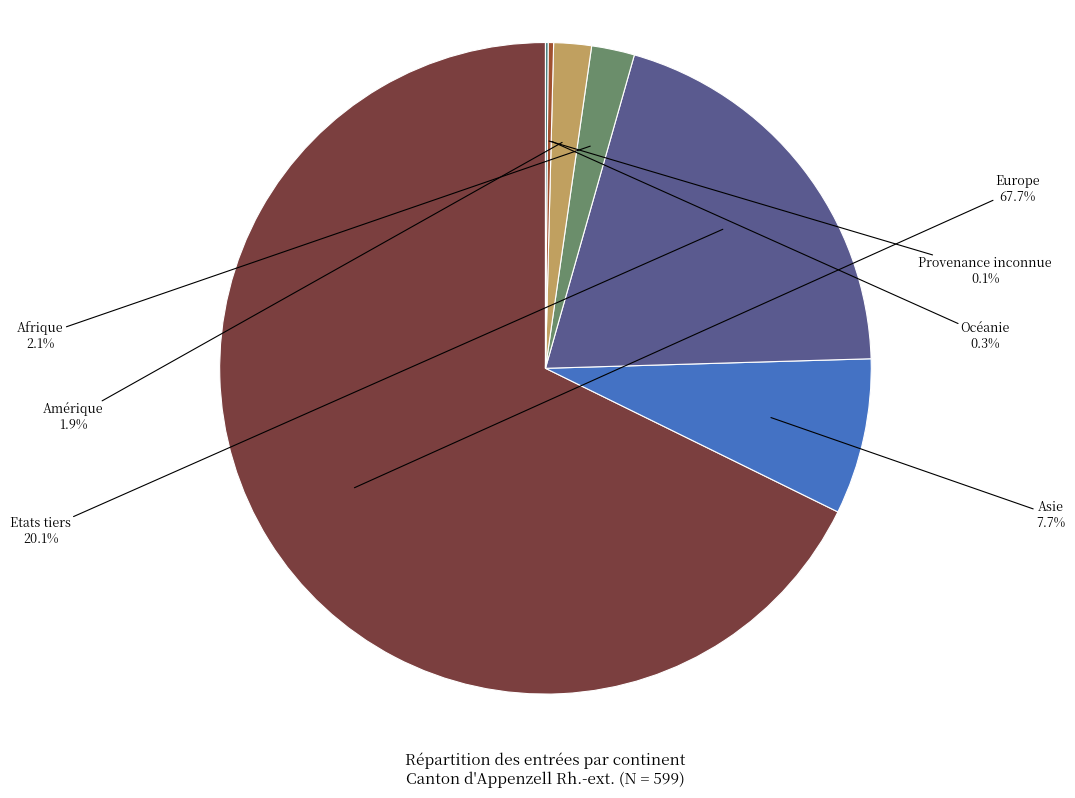

What percentage is the Etats tiers slice, to the nearest percent?

20%